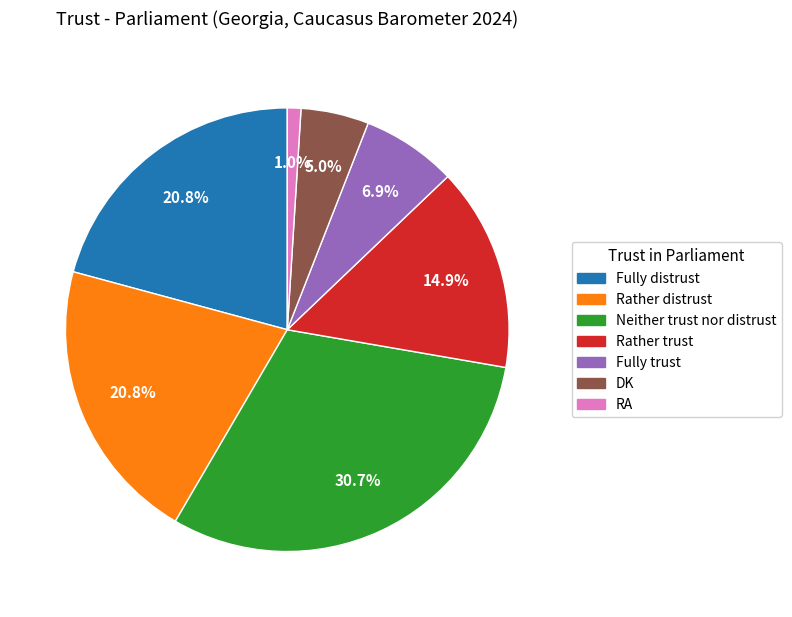

What is the smallest slice in the pie chart?

RA